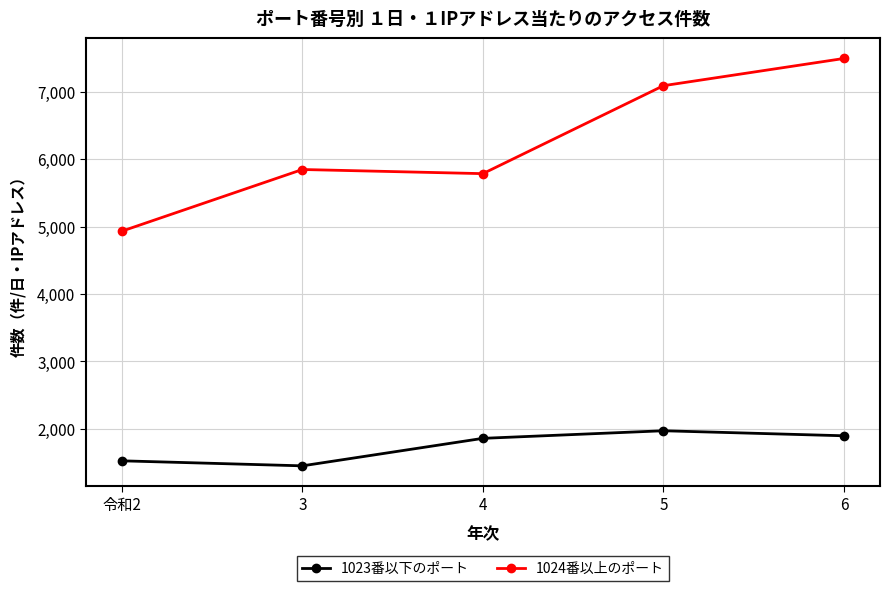

List the labels in order of 1024番以上のポート value, largest first.

6, 5, 3, 4, 令和2